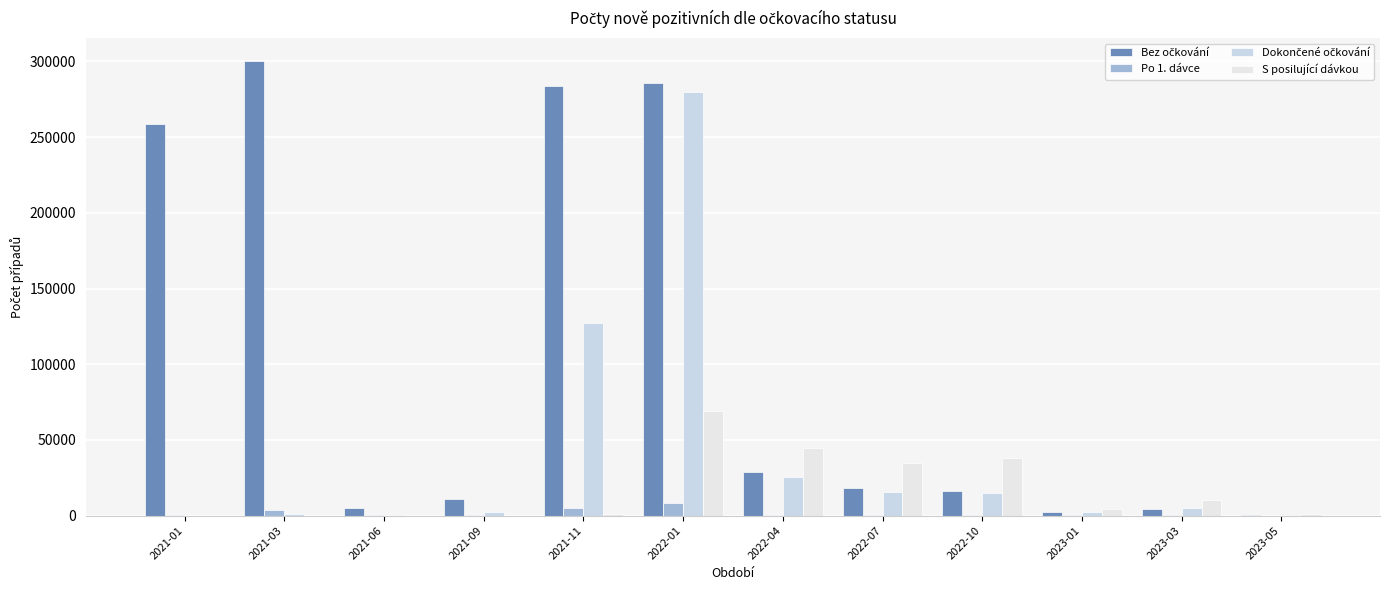

How many groups of bars are there?

12